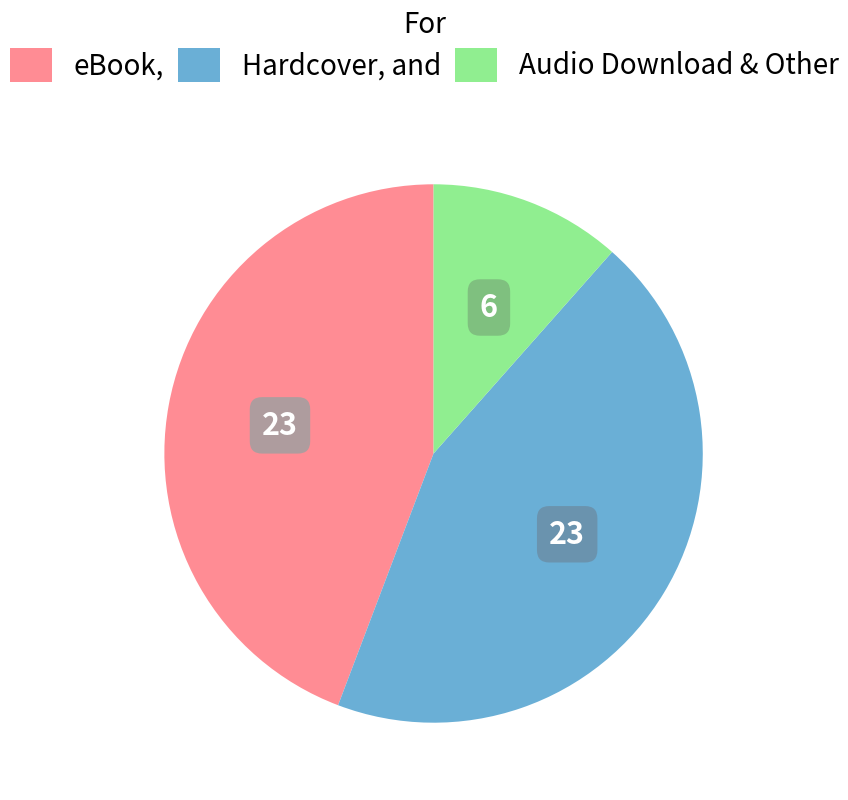

Is there a majority slice in this chart?

No